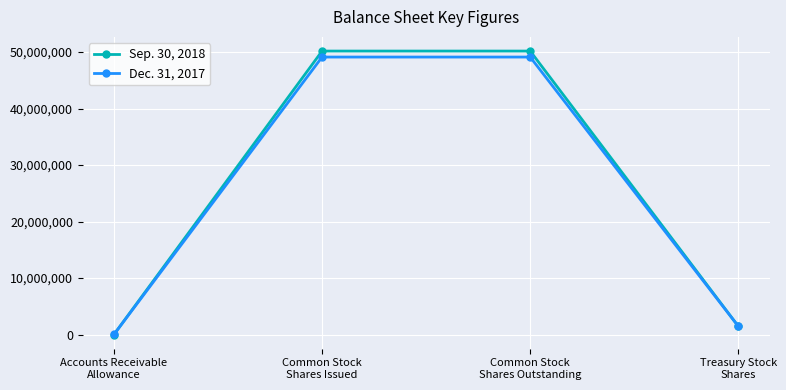

What are all the series names shown in the legend?

Sep. 30, 2018, Dec. 31, 2017